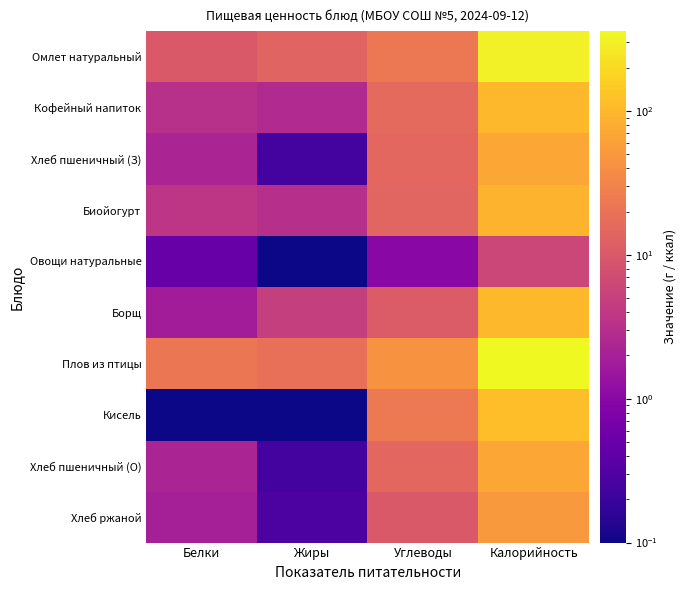

Which series has the largest total across all categories?

Плов из птицы